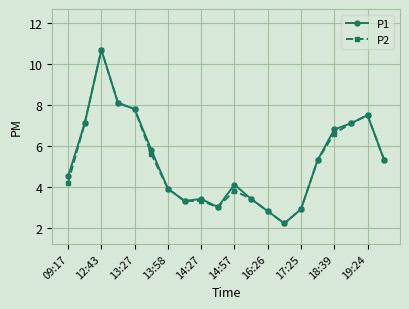

At how many categories does at least one series exceed 6?

7